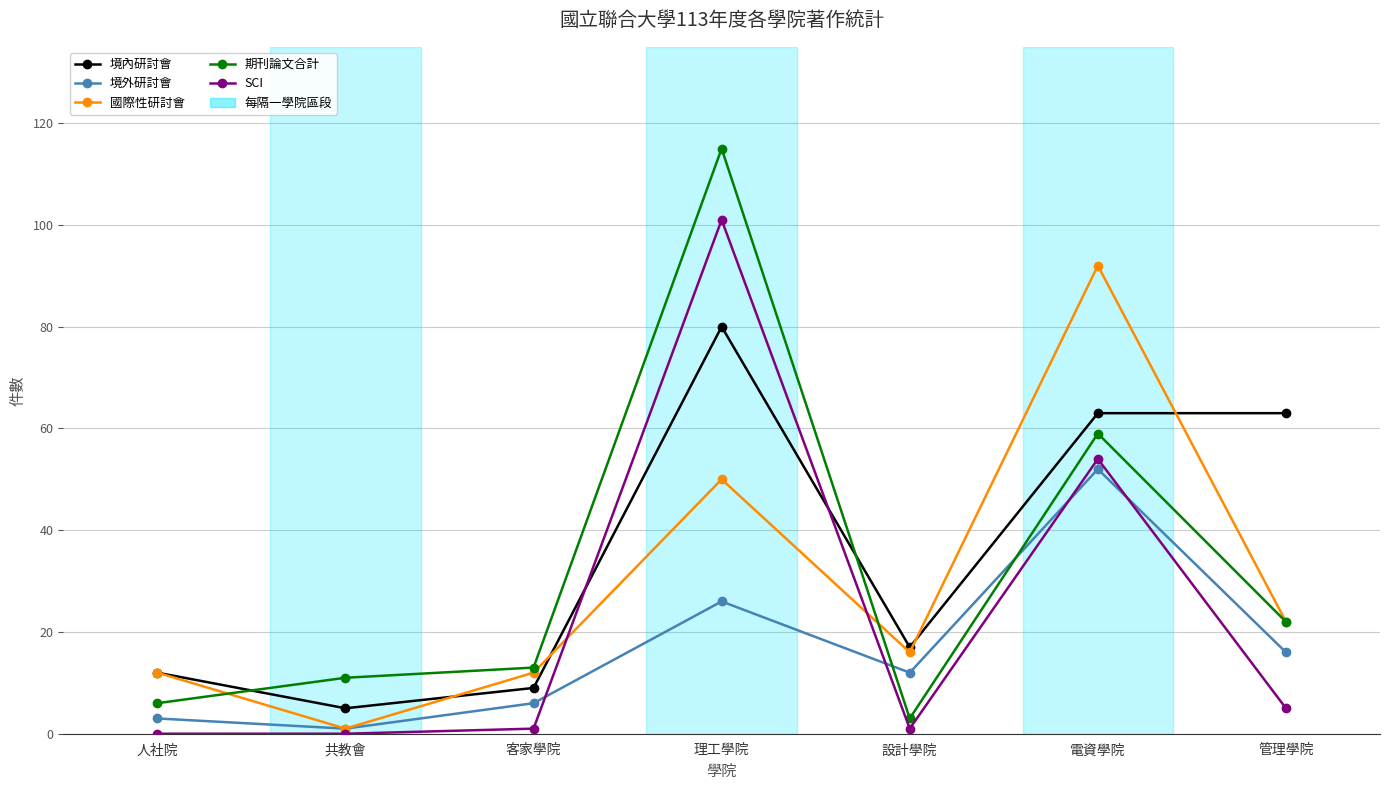

How many categories are shown in the chart?

7